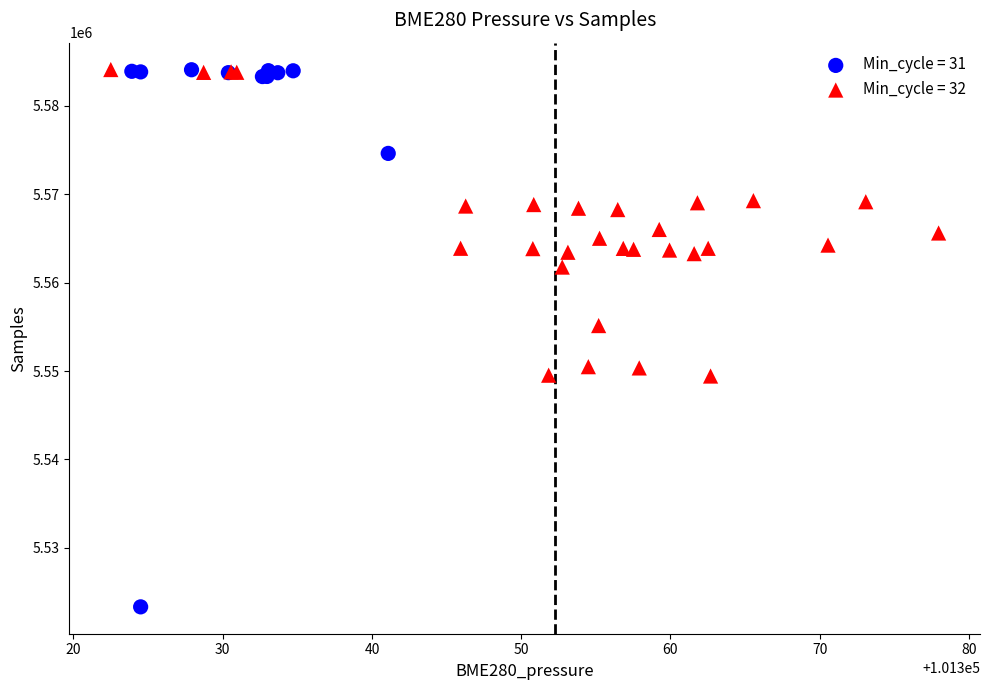

Which series contains the lowest Y value?

Min_cycle = 31